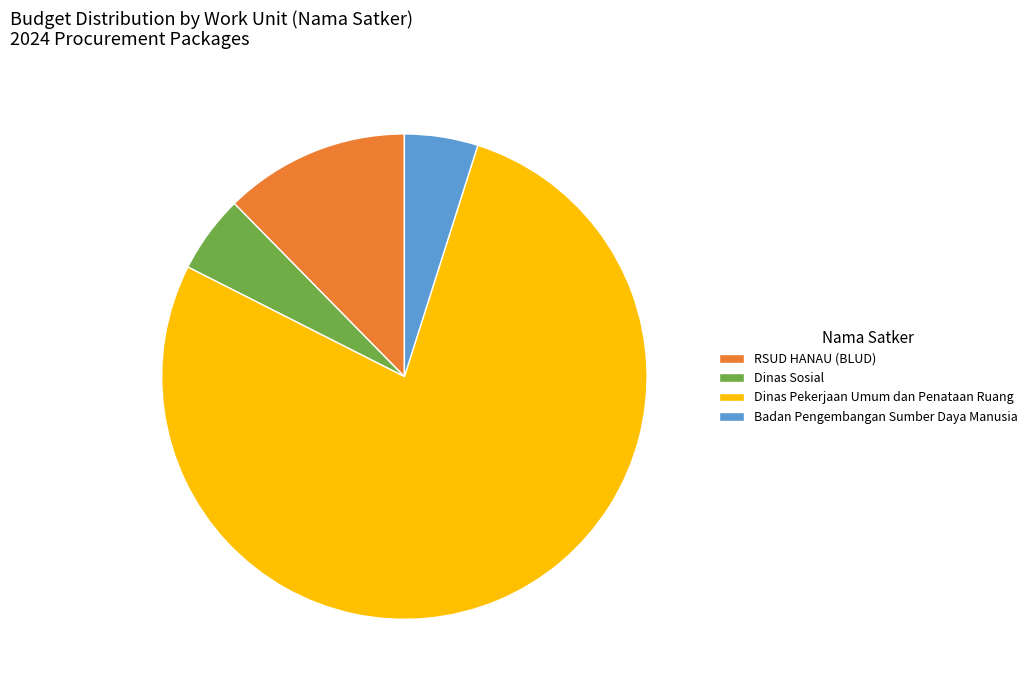

Which slice is the largest?

Dinas Pekerjaan Umum dan Penataan Ruang